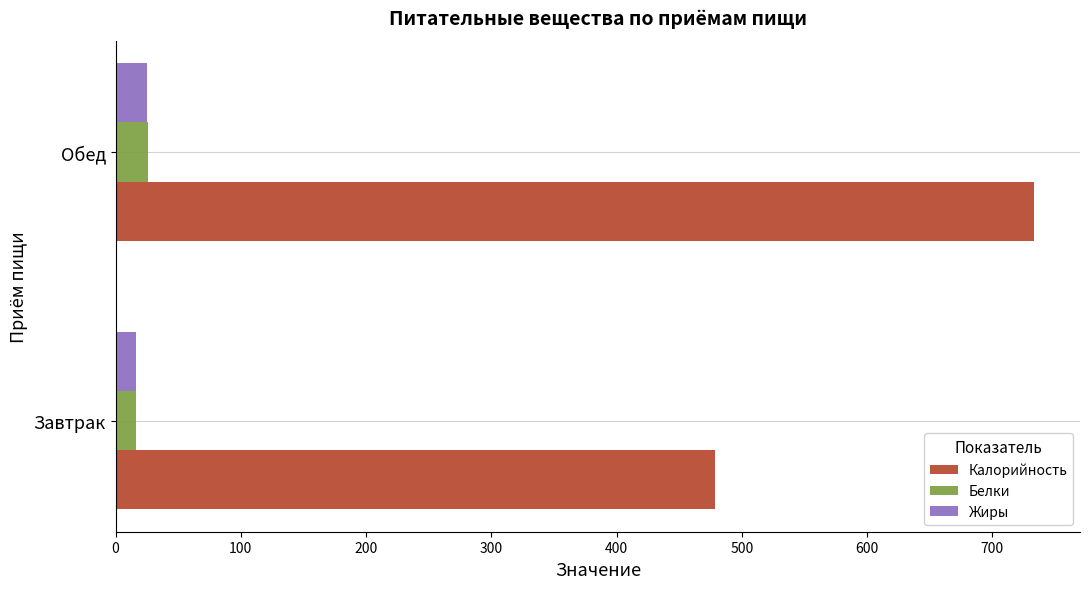

What value does the Белки series have at Обед?

25.9